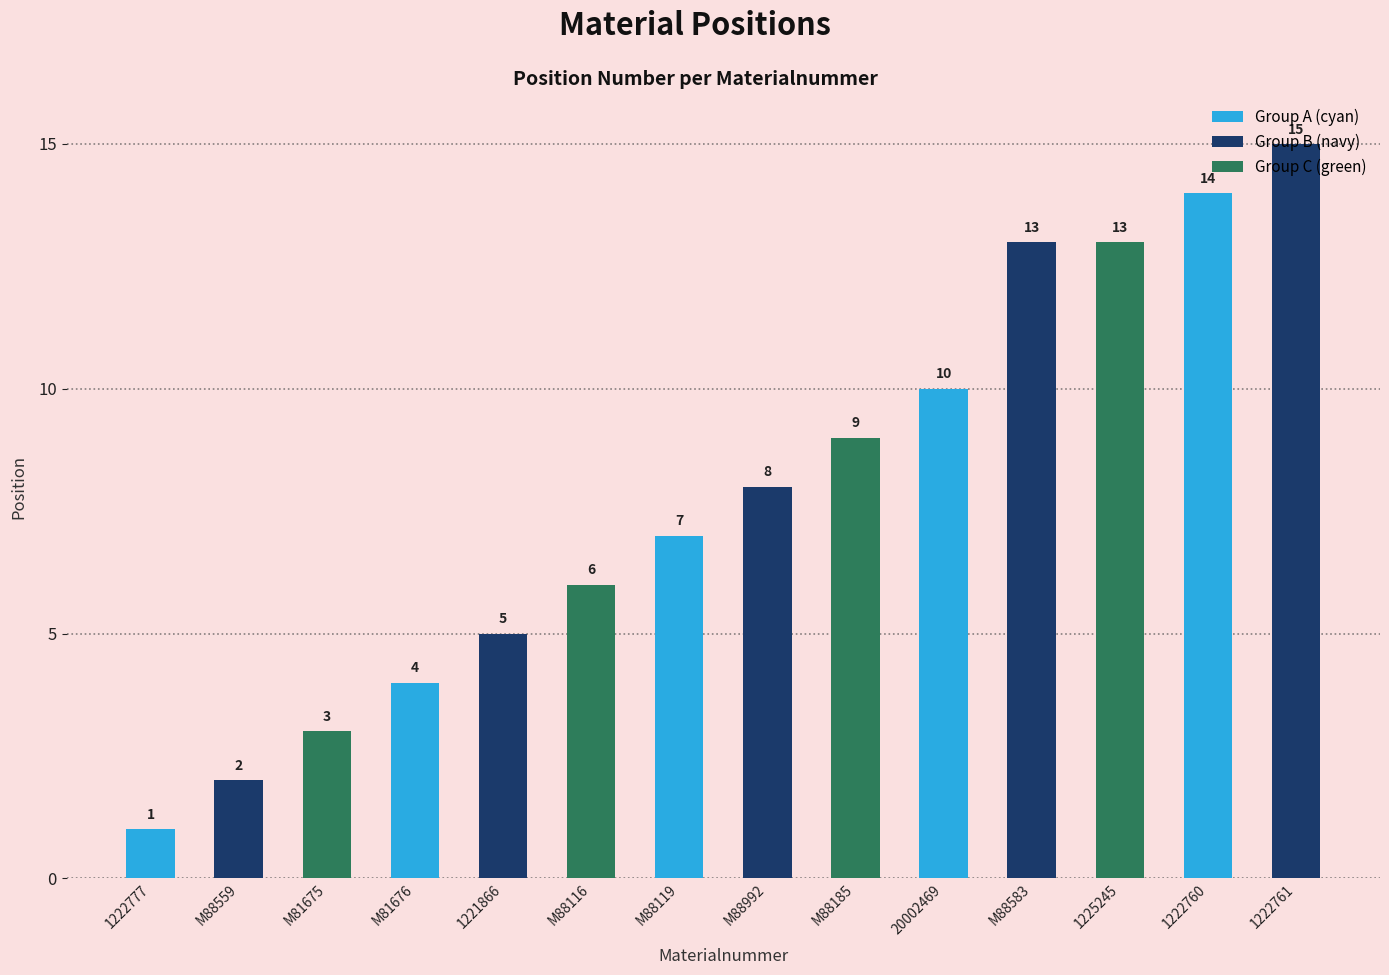

Reading left to right, extract all data points from this chart.

1	2	3	4	5	6	7	8	9	10	13	13	14	15